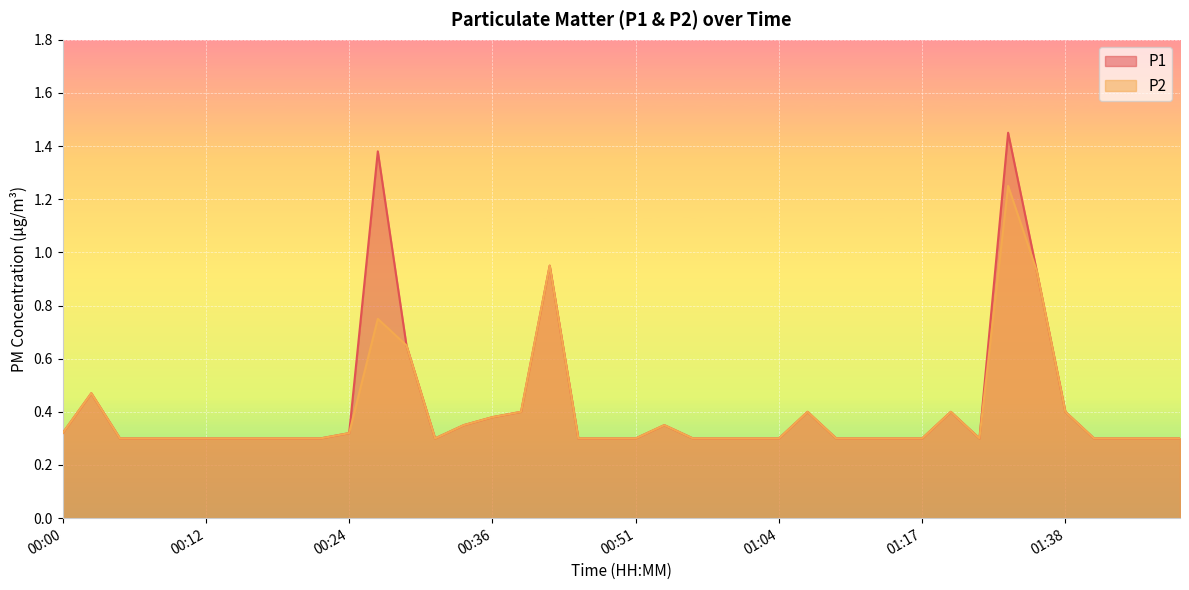

Rank the series by their maximum value, from lowest to highest.

P2, P1